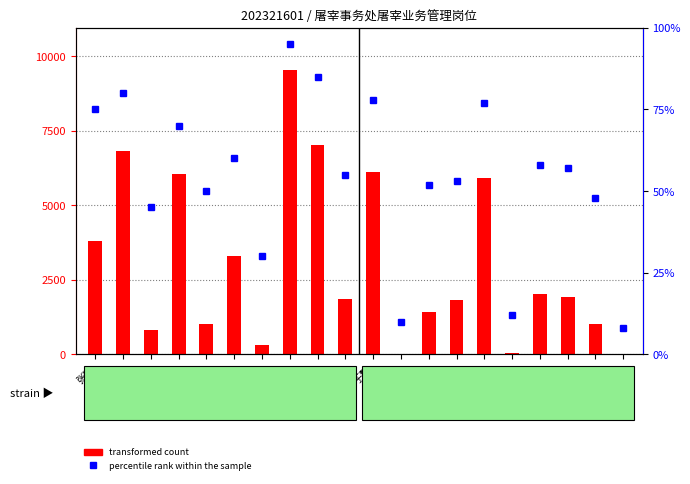

What is the lowest value of the transformed count series?

11